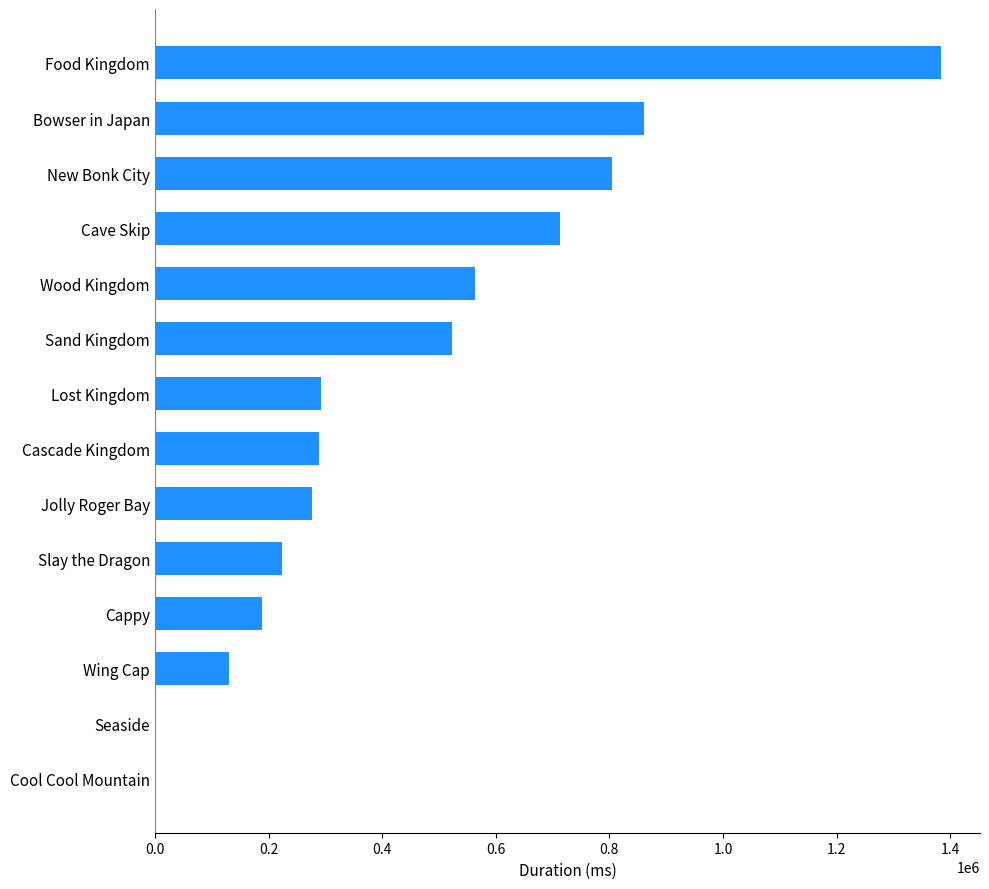

The value at Food Kingdom is 1383000. True or false?

True